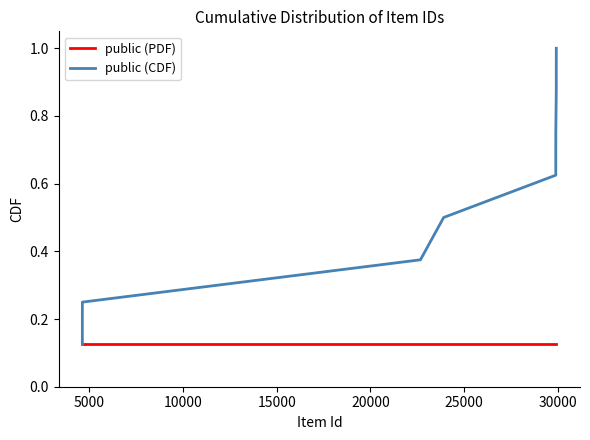

Which series has the largest total across all categories?

public (CDF)